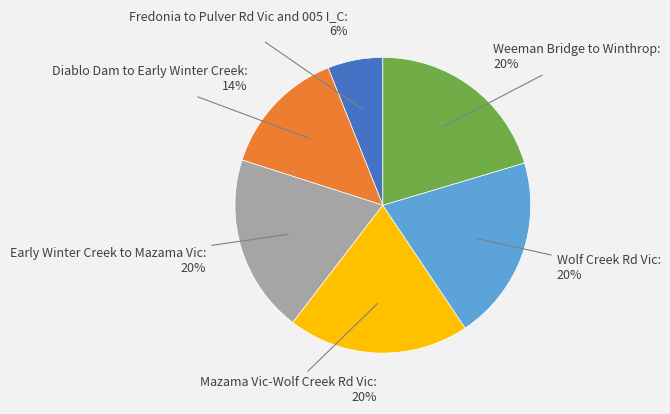

Combined, do Fredonia to Pulver Rd Vic and 005 I_C and Diablo Dam to Early Winter Creek account for over 50%?

No